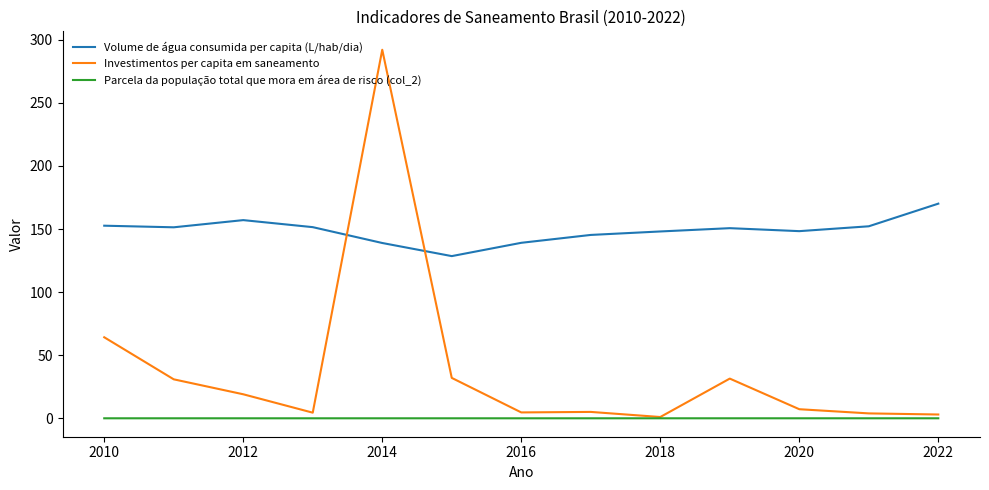

How many distinct data groups are displayed?

3